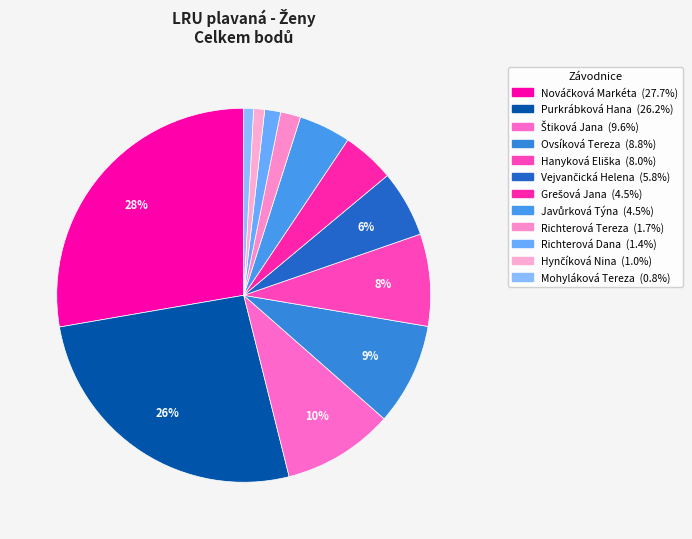

To the nearest percent, what is the difference between the largest and smallest slice percentages?

27%